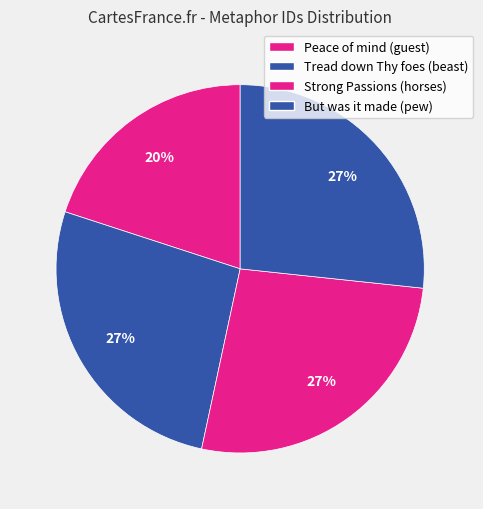

How many slices are in this pie chart?

4